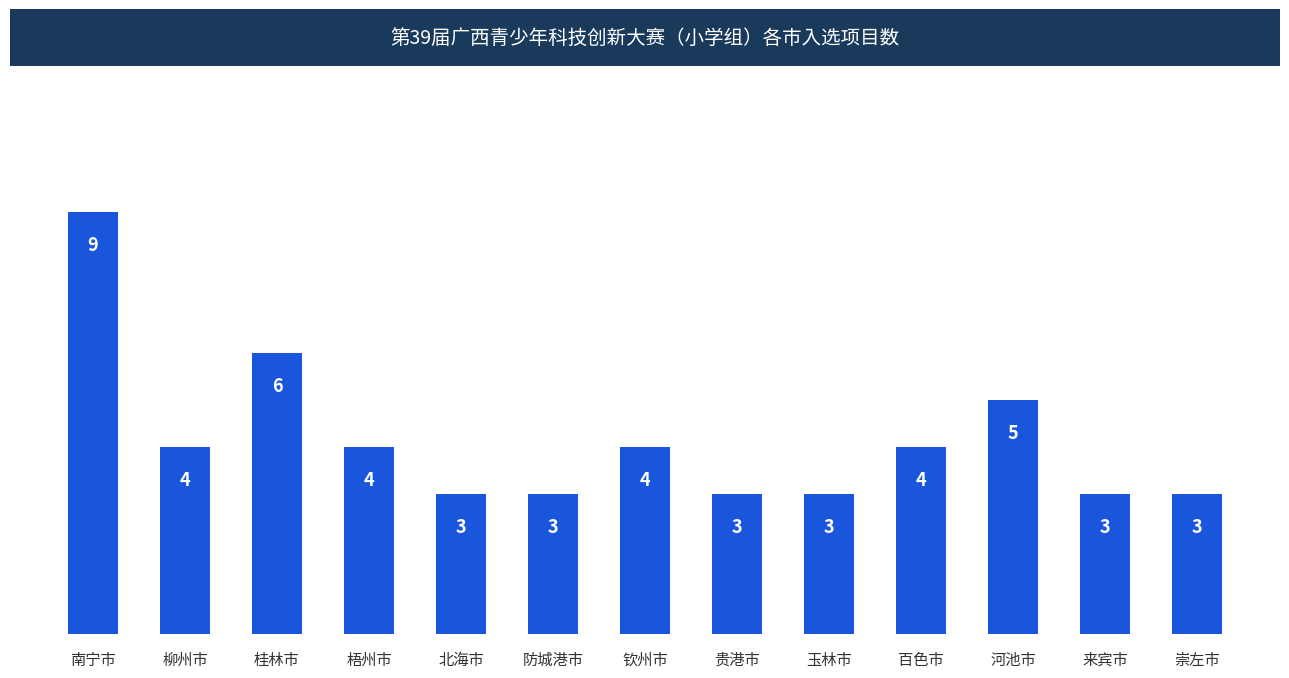

What is the sum of the values at 北海市 and 柳州市?

7